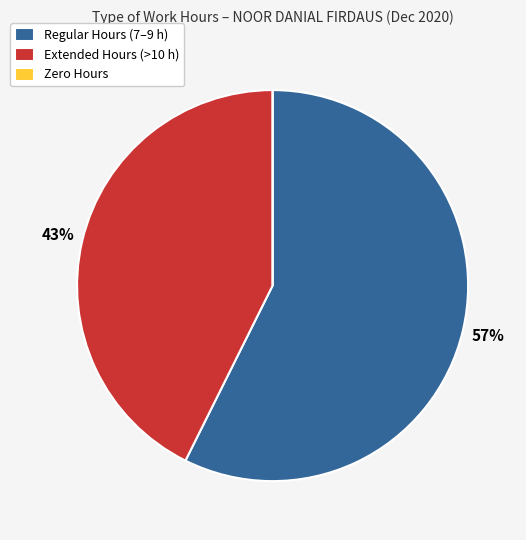

To the nearest percent, what is the average slice percentage?

33%